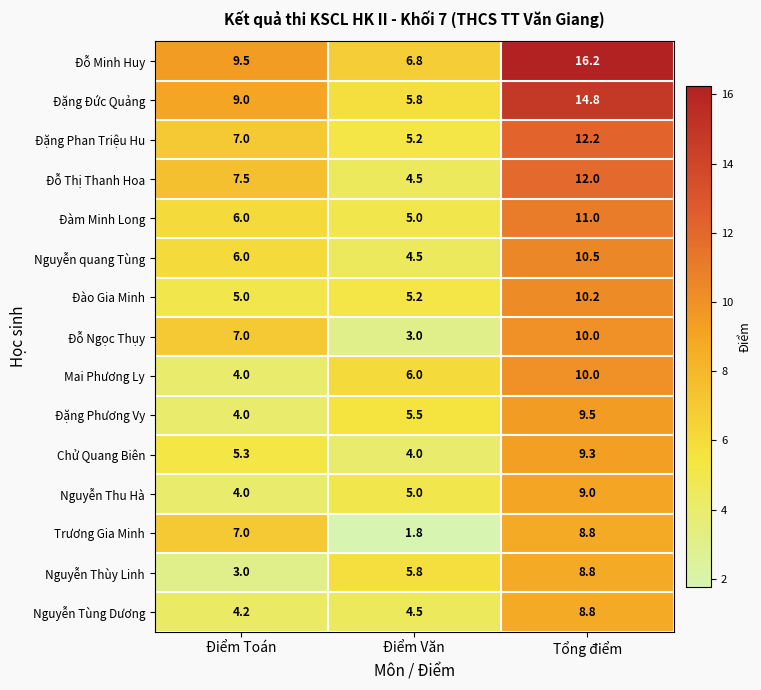

Which series has the largest total across all categories?

Đỗ Minh Huy